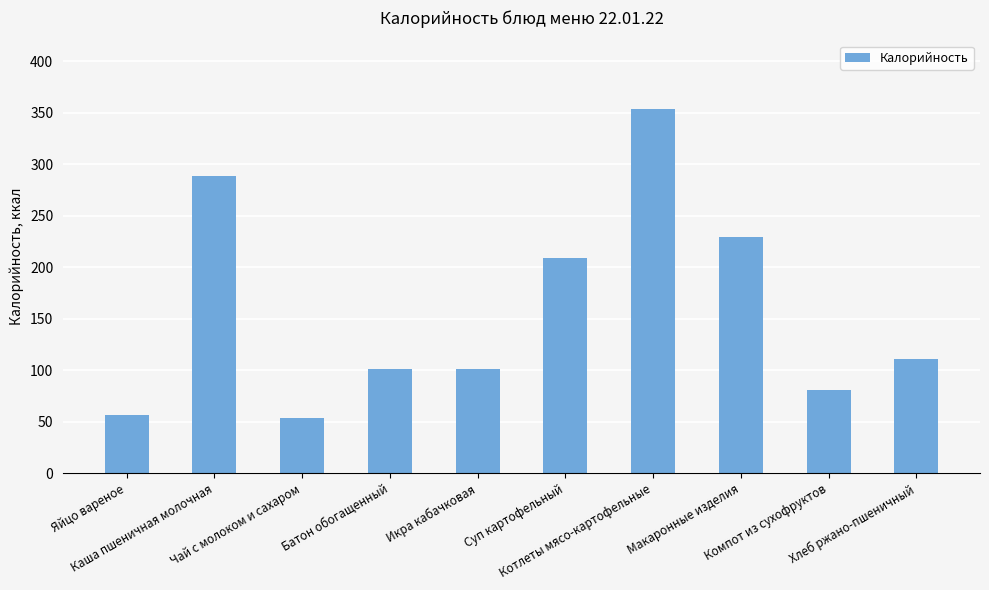

Approximately how many times larger is the value at Каша пшеничная молочная compared to Котлеты мясо-картофельные?

0.8